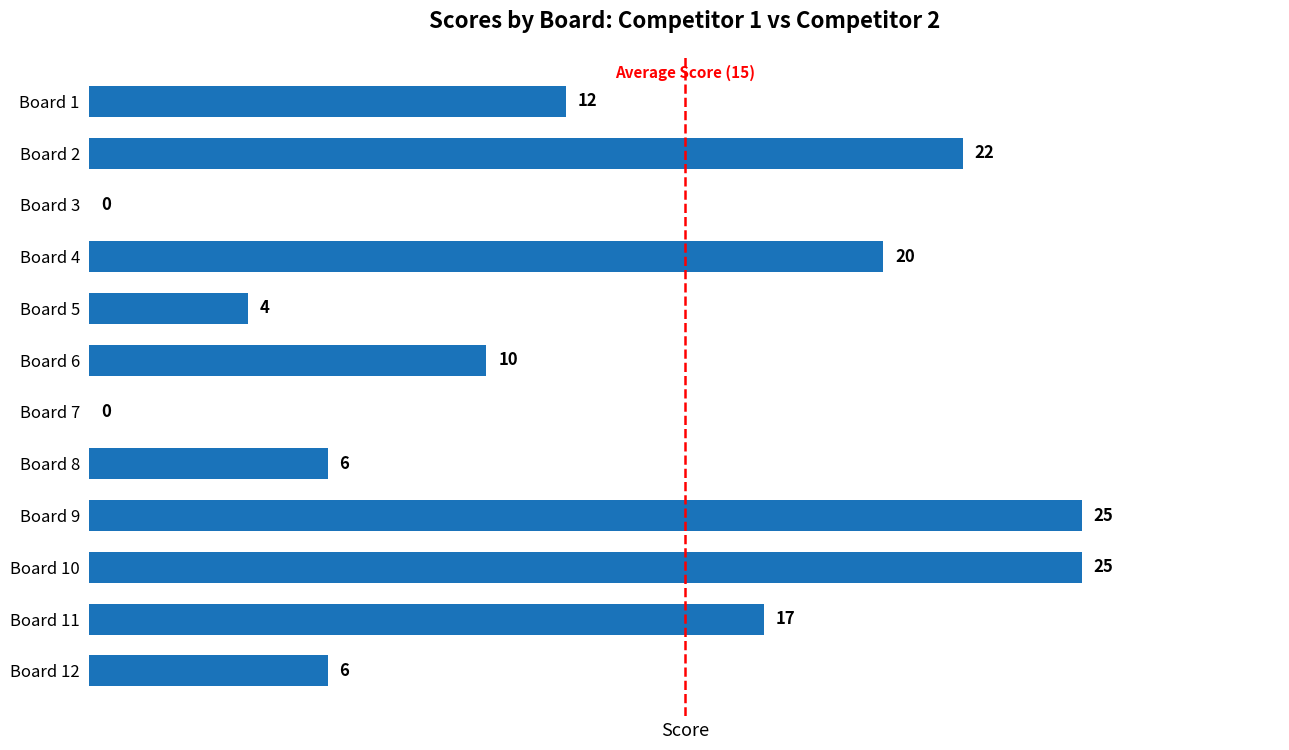

The chart shows a value of 2 at Board 5. True or false?

False